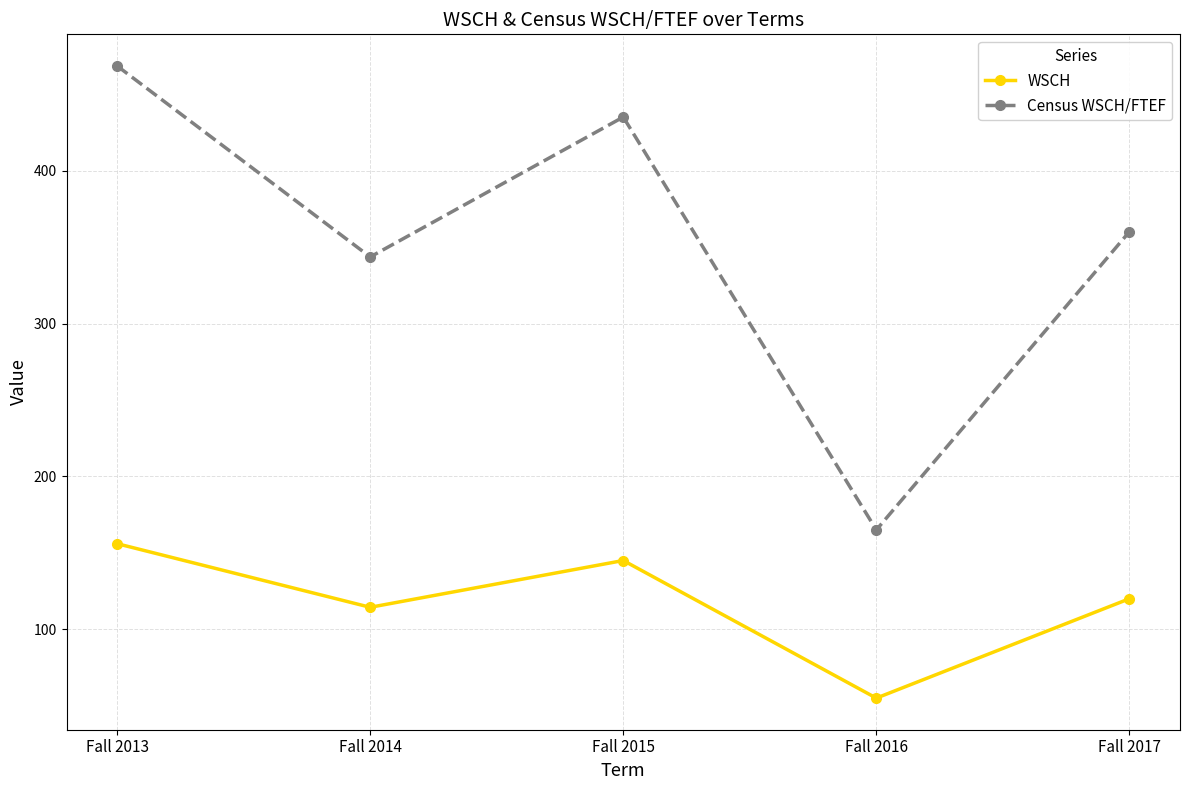

Where does the WSCH series first go above 119?

Fall 2013